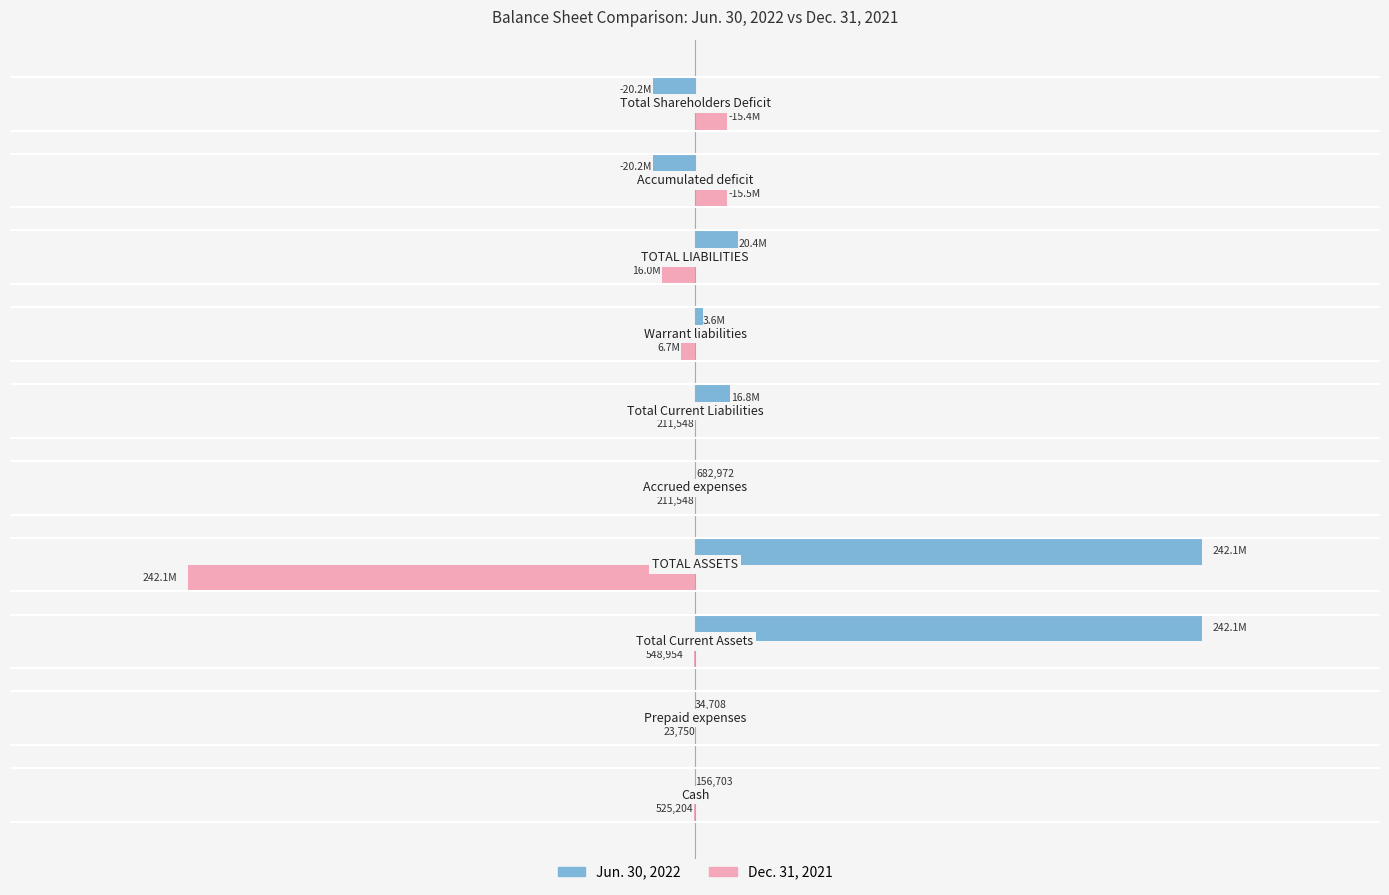

What are all the series names shown in the legend?

Jun. 30, 2022, Dec. 31, 2021